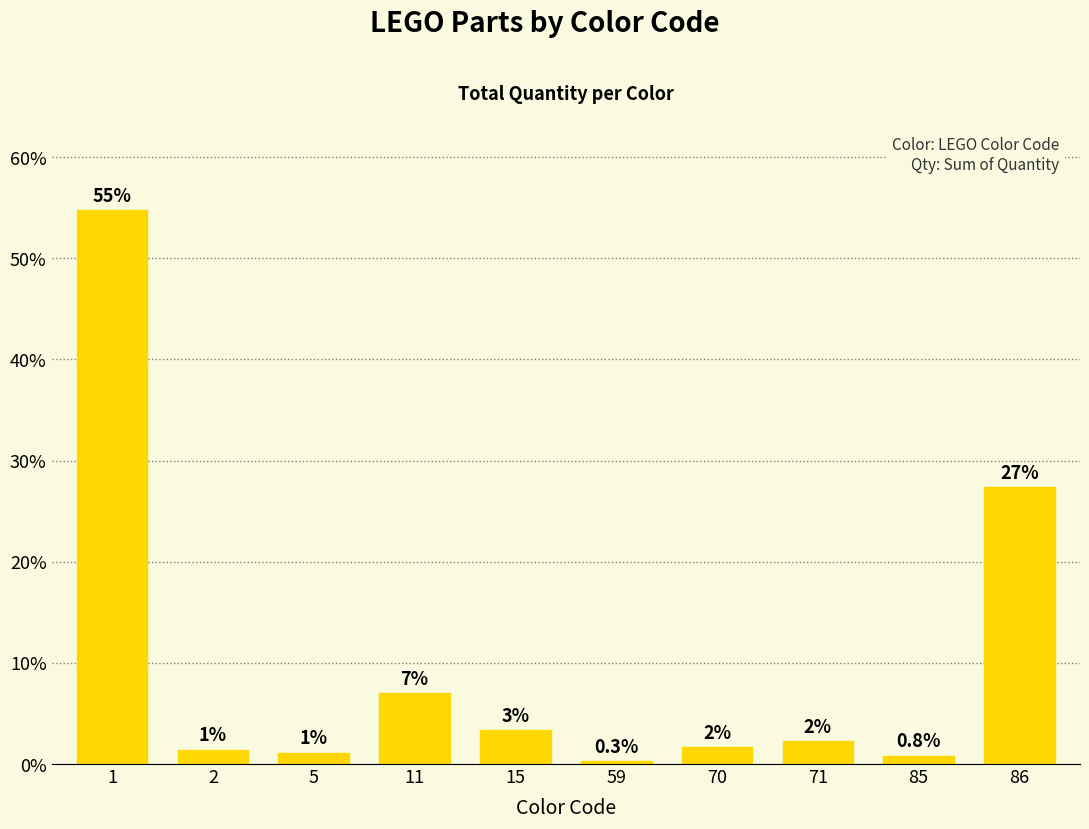

Which label corresponds to the largest value in the chart?

1